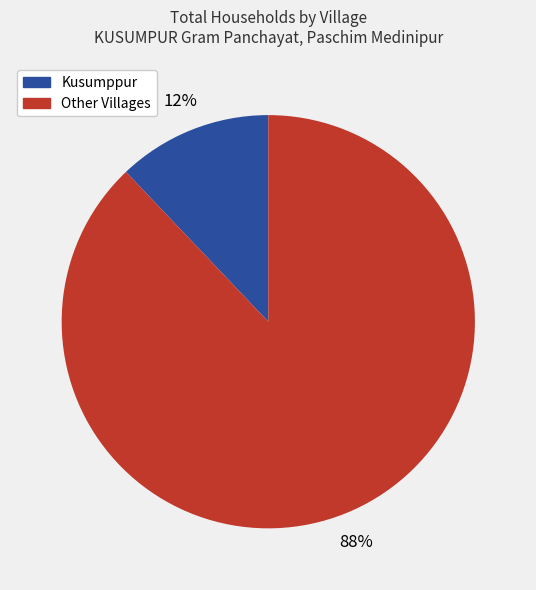

Does any single category account for the majority?

Yes